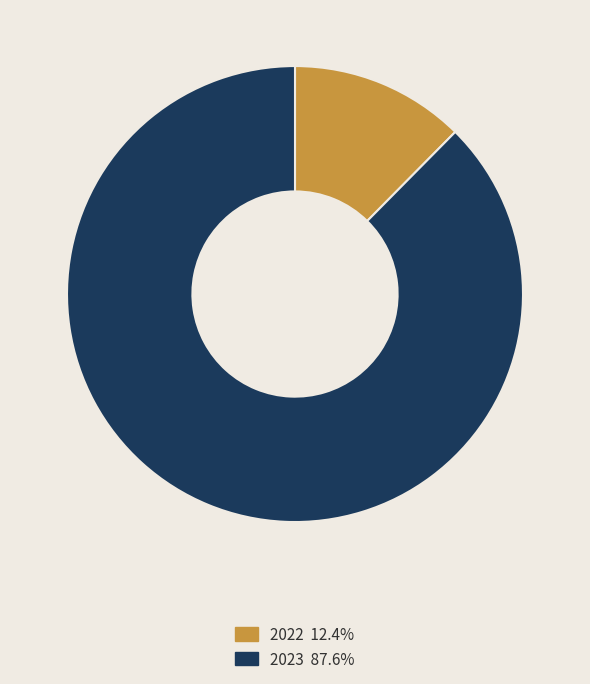

Rank the categories by value from lowest to highest.

2022, 2023